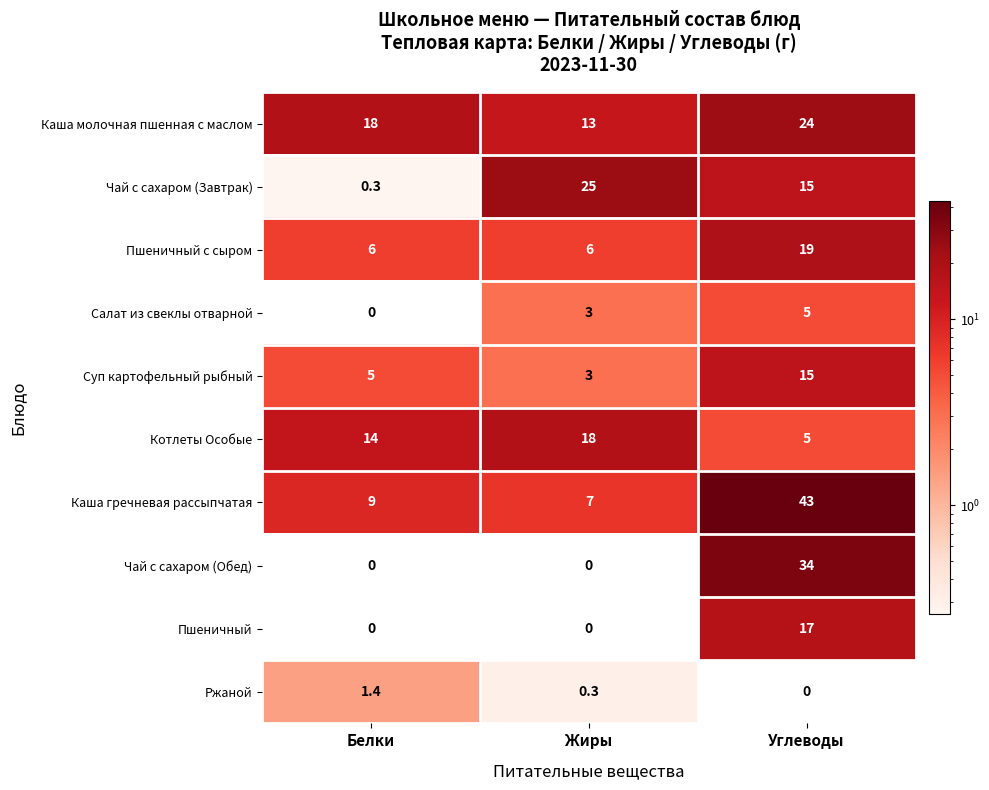

Reading right to left, transcribe all the data shown in this chart.

Каша молочная пшенная с маслом: Углеводы=24.0	Жиры=13.0	Белки=18.0
Чай с сахаром (Завтрак): Углеводы=15.0	Жиры=25.0	Белки=0.3
Пшеничный с сыром: Углеводы=19.0	Жиры=6.0	Белки=6.0
Салат из свеклы отварной: Углеводы=5.0	Жиры=3.0	Белки=0.0
Суп картофельный рыбный: Углеводы=15.0	Жиры=3.0	Белки=5.0
Котлеты Особые: Углеводы=5.0	Жиры=18.0	Белки=14.0
Каша гречневая рассыпчатая: Углеводы=43.0	Жиры=7.0	Белки=9.0
Чай с сахаром (Обед): Углеводы=34.0	Жиры=0.0	Белки=0.0
Пшеничный: Углеводы=17.0	Жиры=0.0	Белки=0.0
Ржаной: Углеводы=0.0	Жиры=0.3	Белки=1.4